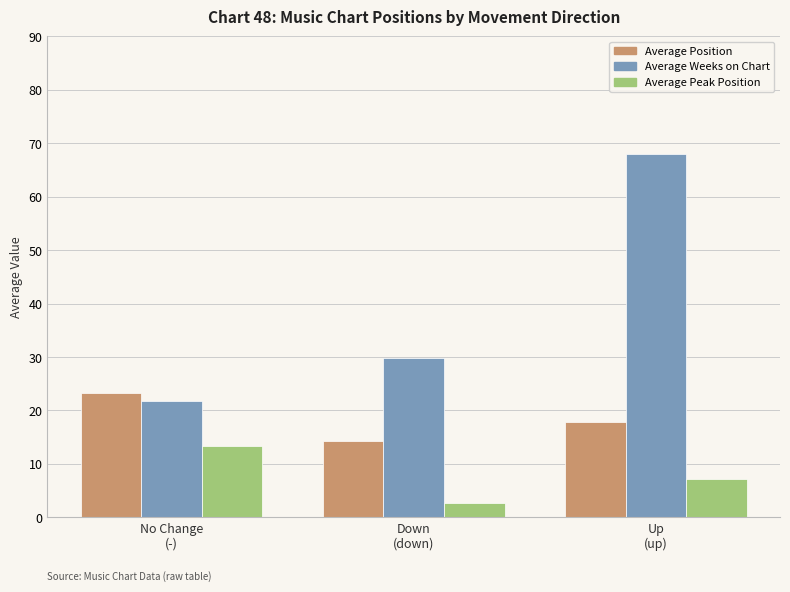

List the series in order of their peak value, lowest first.

Average Peak Position, Average Position, Average Weeks on Chart